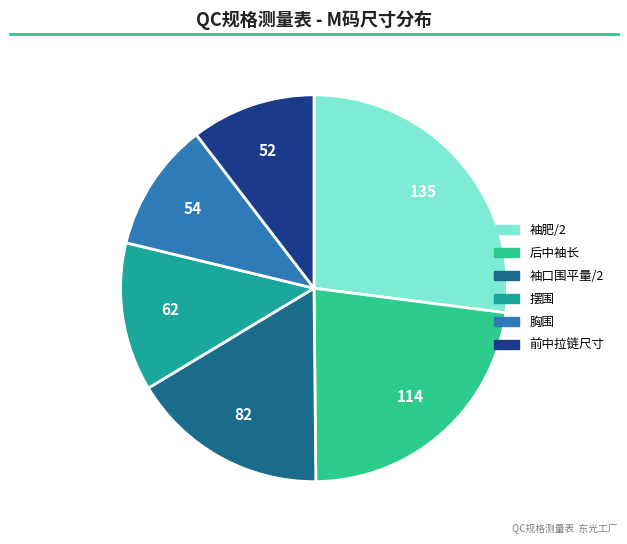

Does any single category account for the majority?

No